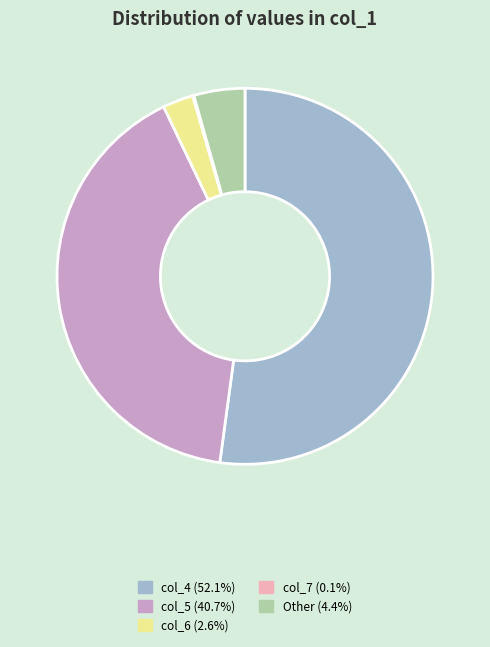

Is there any slice that represents more than half of the pie?

Yes